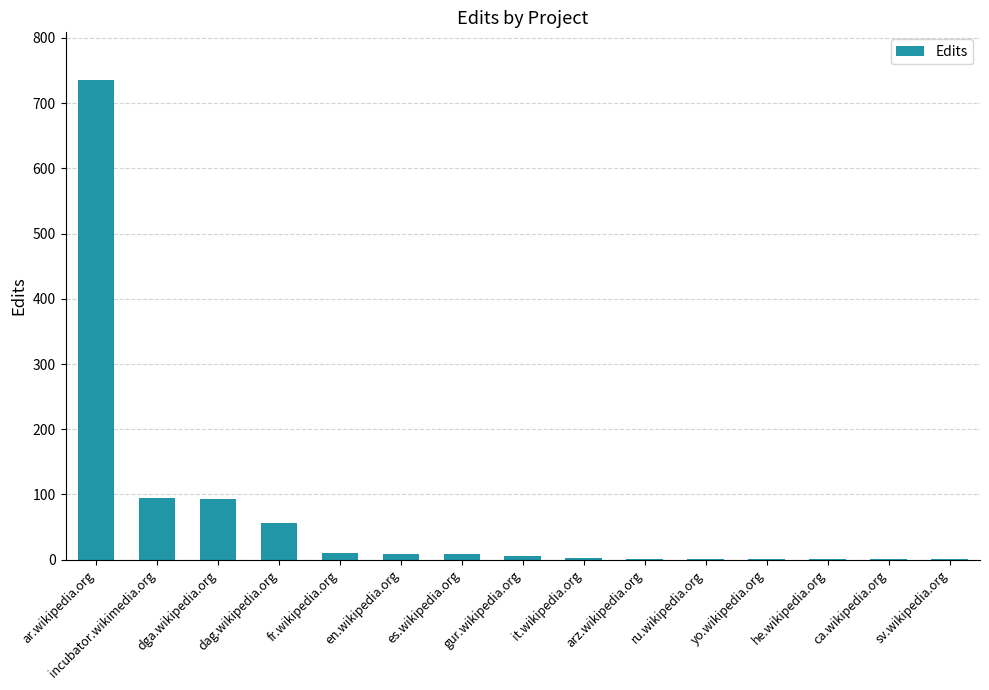

Approximately how many times larger is the value at dga.wikipedia.org compared to ar.wikipedia.org?

0.1